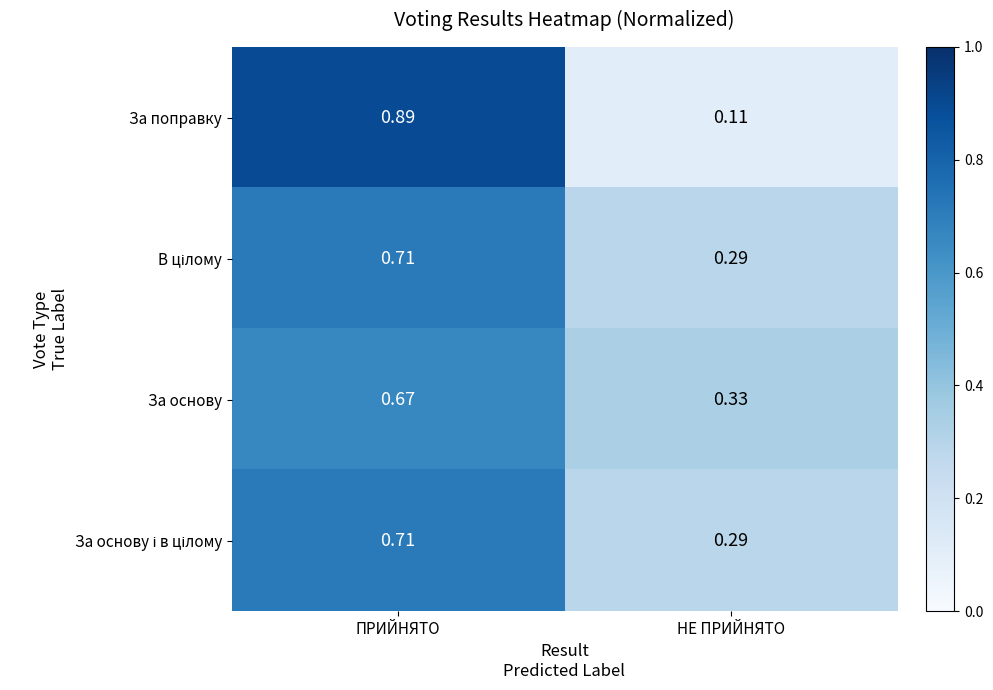

How many data points does each series have?

2